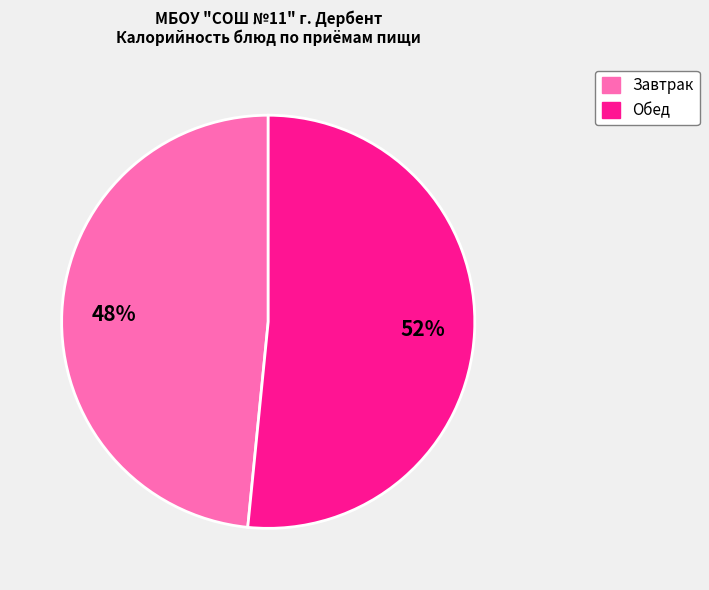

Is there a majority slice in this chart?

Yes